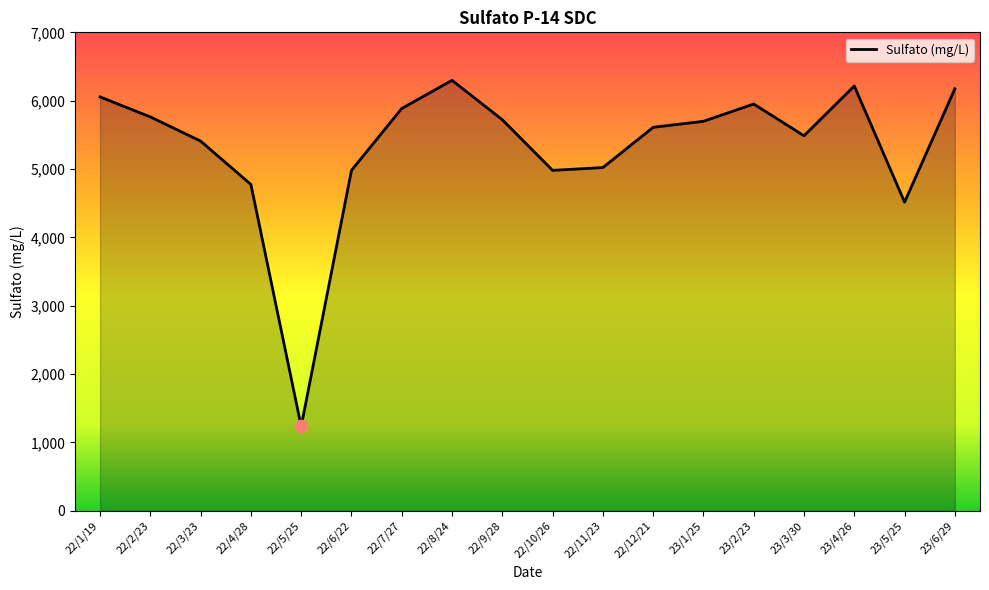

Approximately how many times larger is the value at 22/11/23 compared to 22/5/25?

4.1